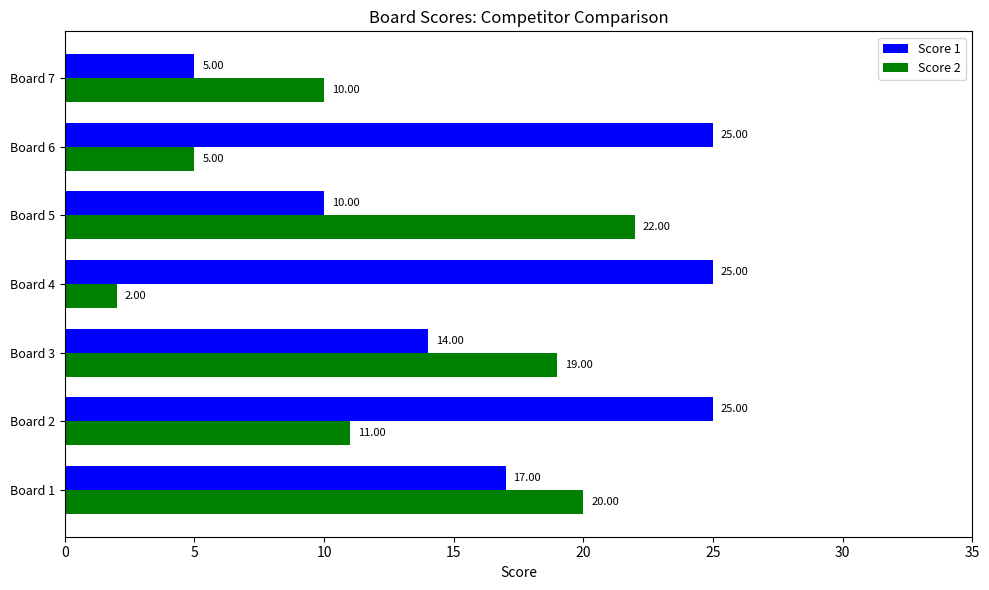

Where is Score 2 nearest to the value 12?

Board 2